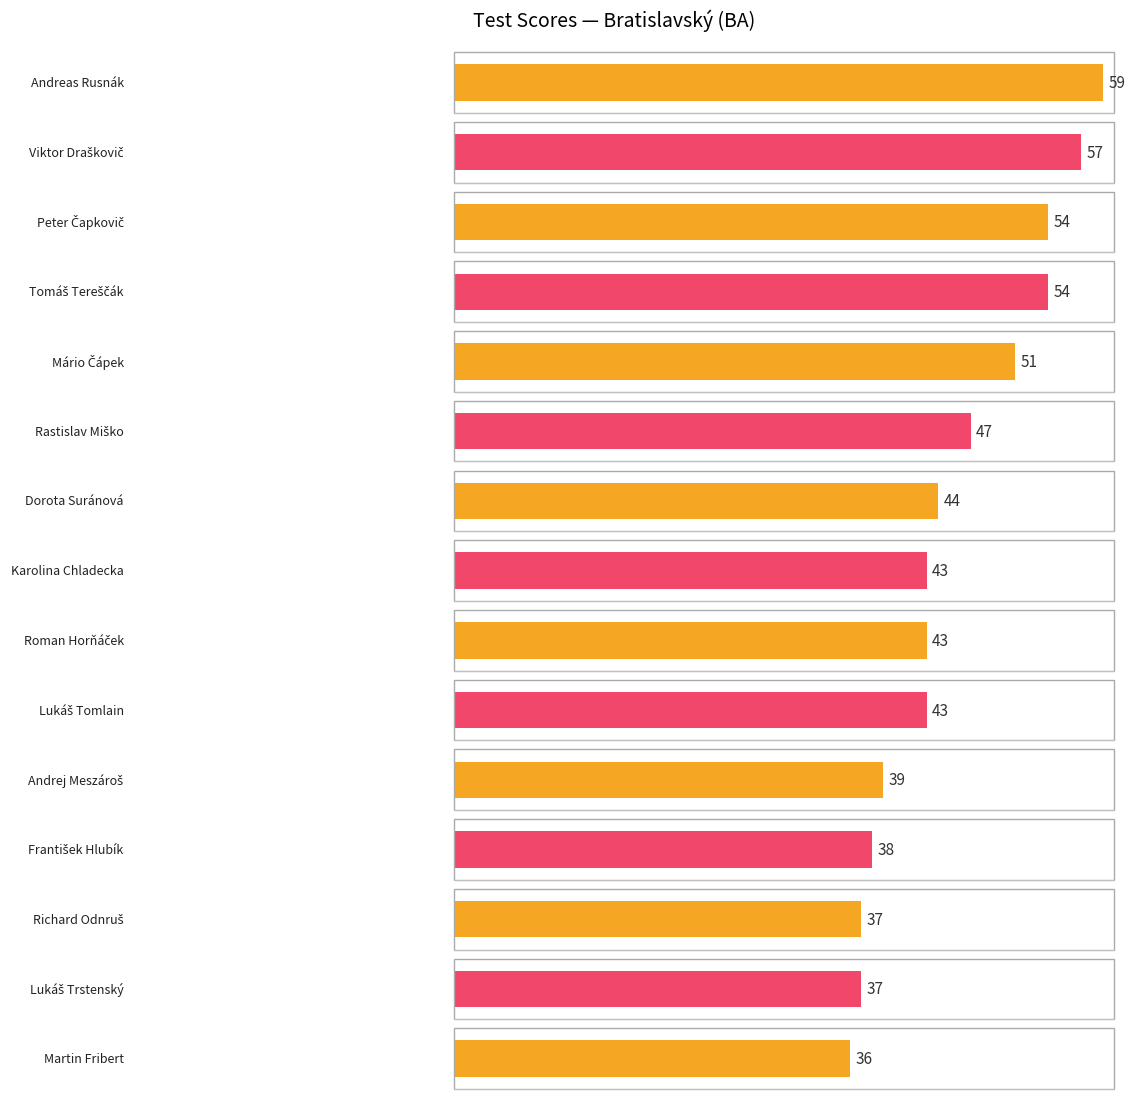

At which label is the value closest to 39?

Andrej Meszároš